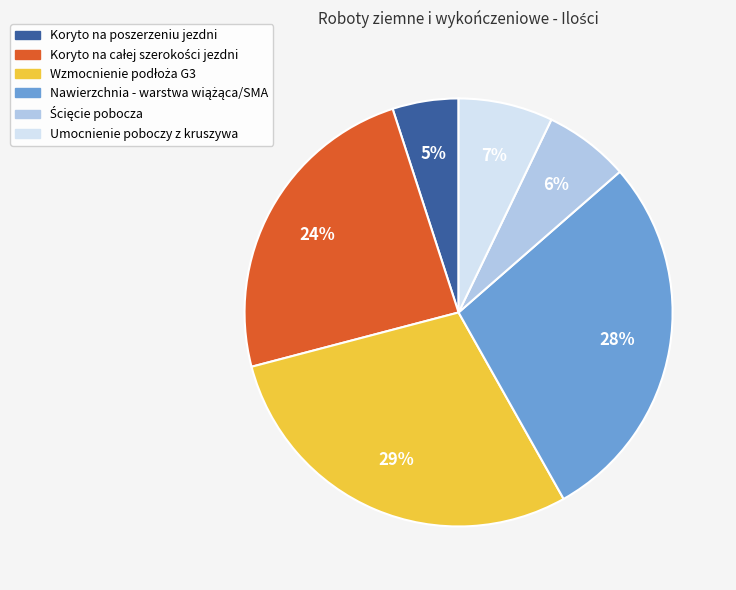

How many slices are in this pie chart?

6